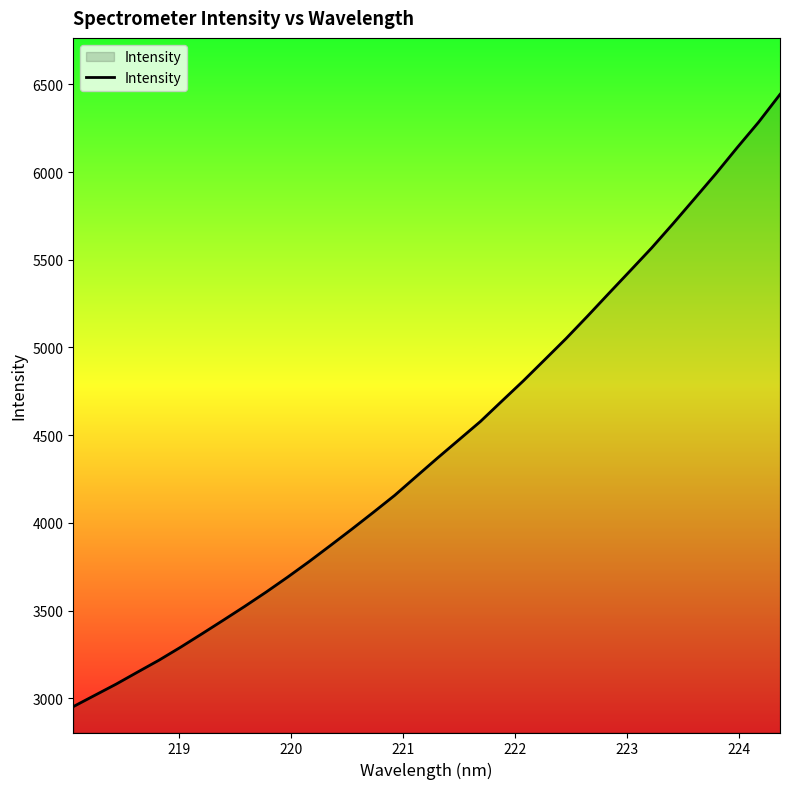

What is the greatest value displayed?

6442.8